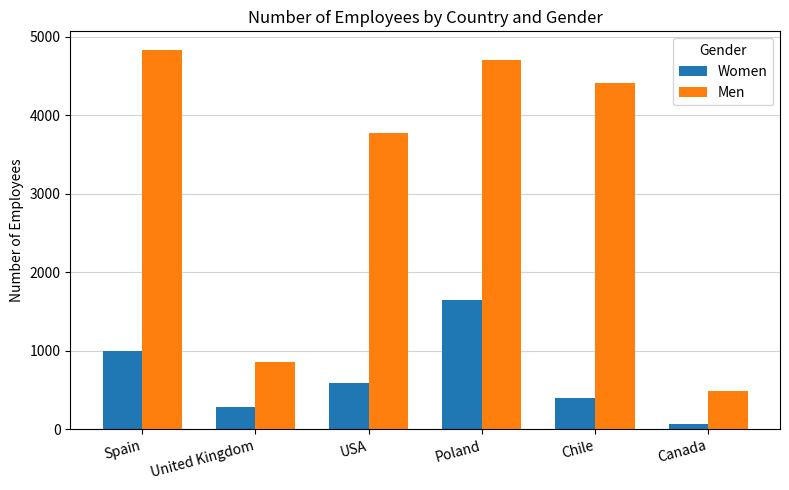

At which category does the chart reach its minimum across all series?

Canada